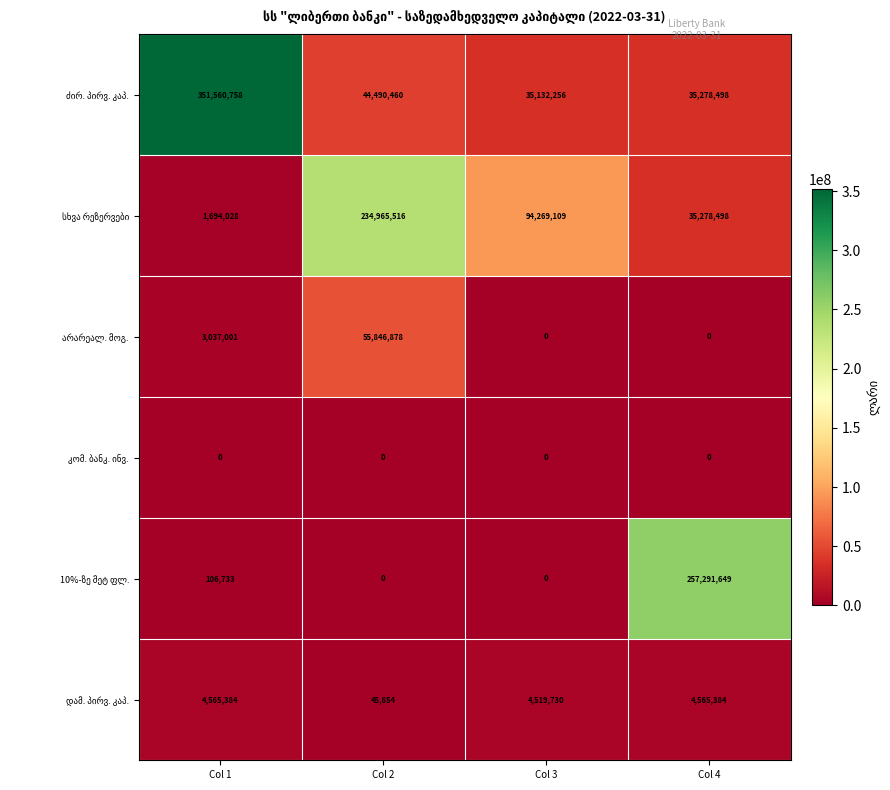

What is the spread (max minus min) of values at Col 3?

94269109